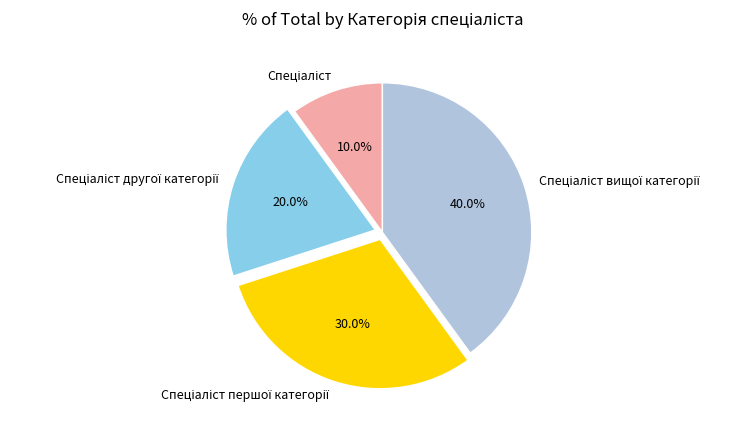

Is there any slice that represents more than half of the pie?

No